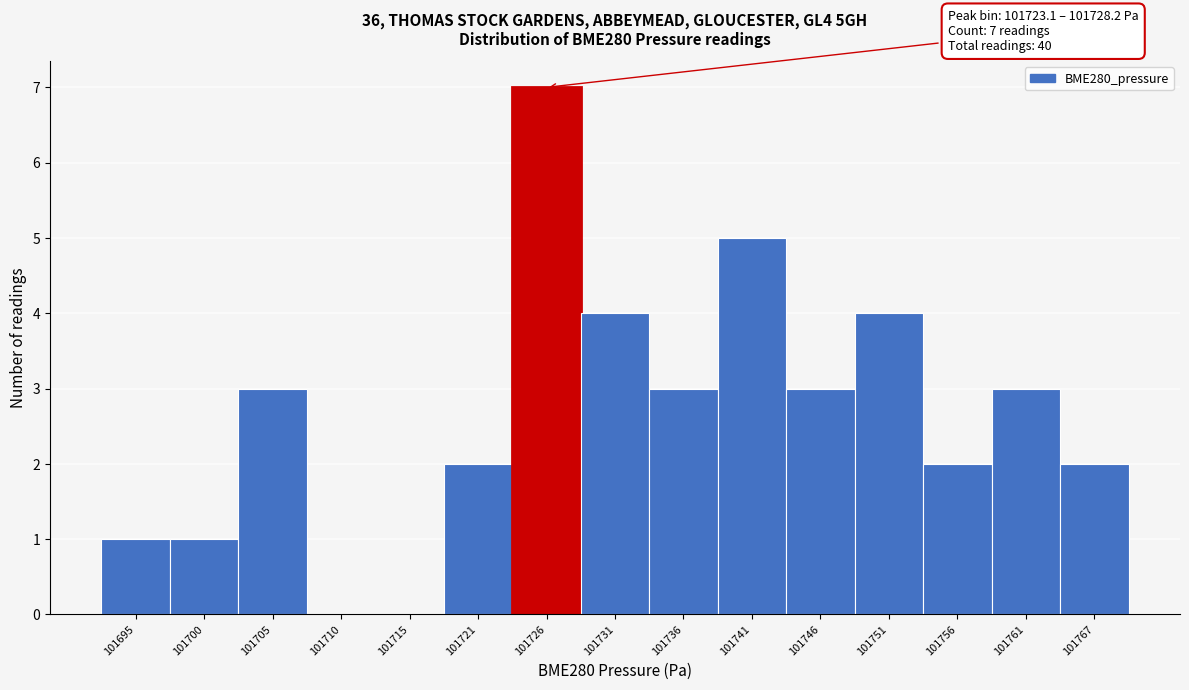

Which range on the x-axis has the tallest bar?

101723 to 101728